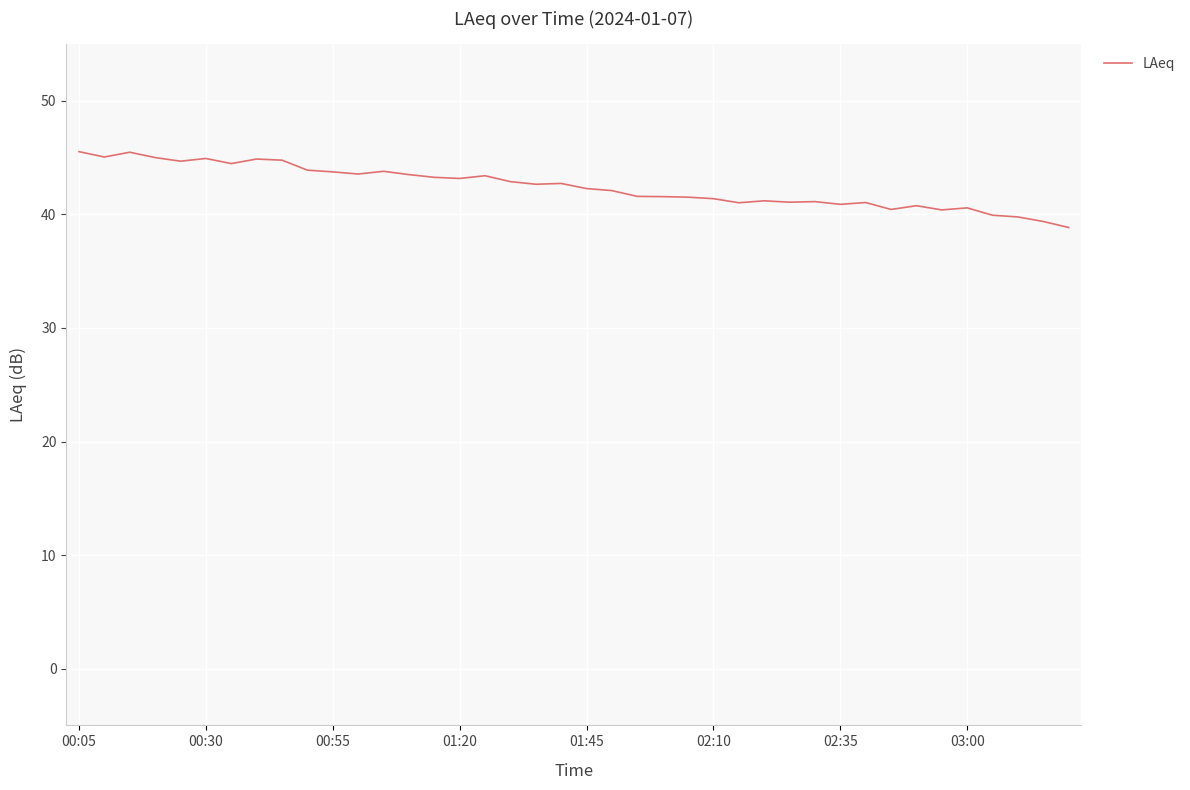

What is the difference between the maximum and minimum values?

6.7